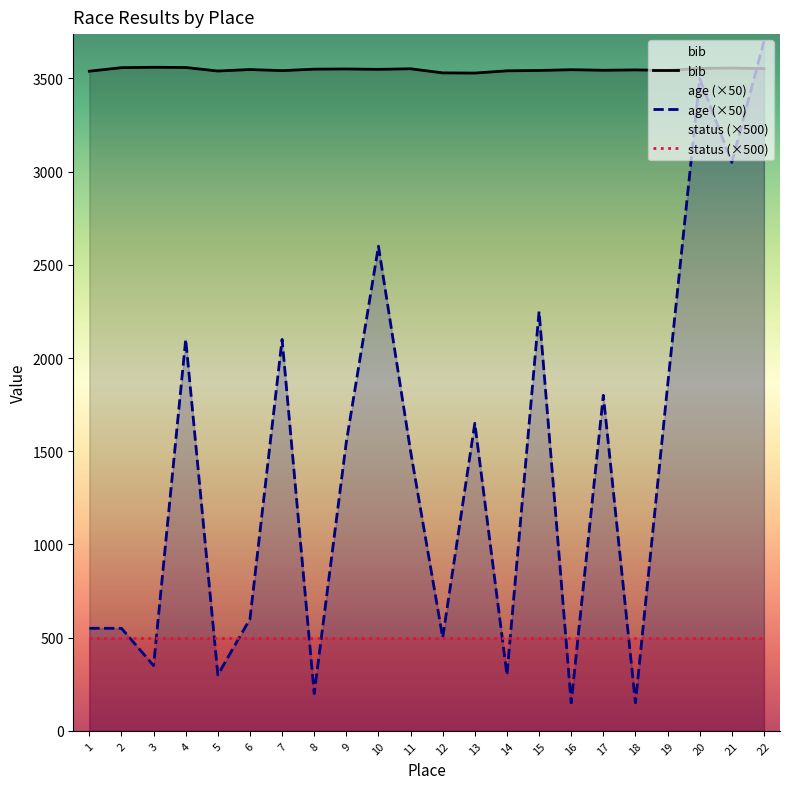

True or false: status (×500) has a value of 709 at 12.

False